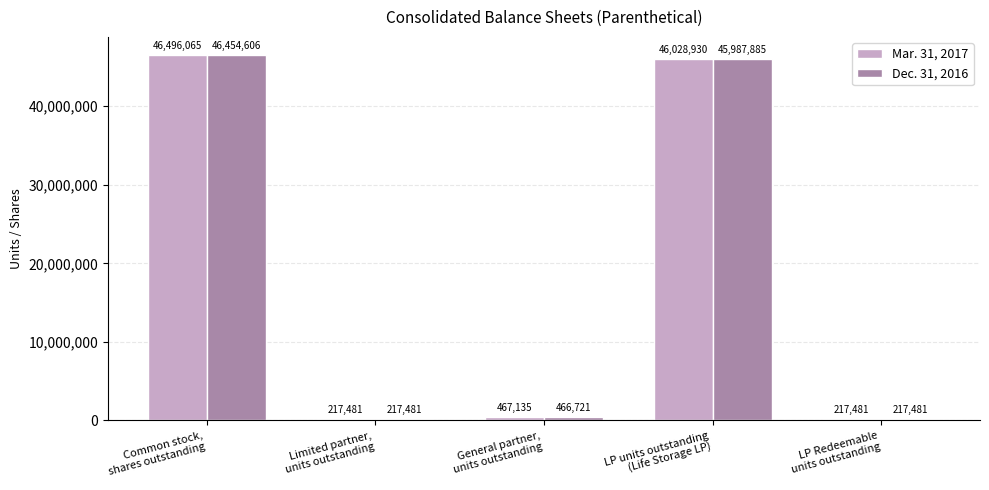

What is the maximum value shown in the chart?

46496065